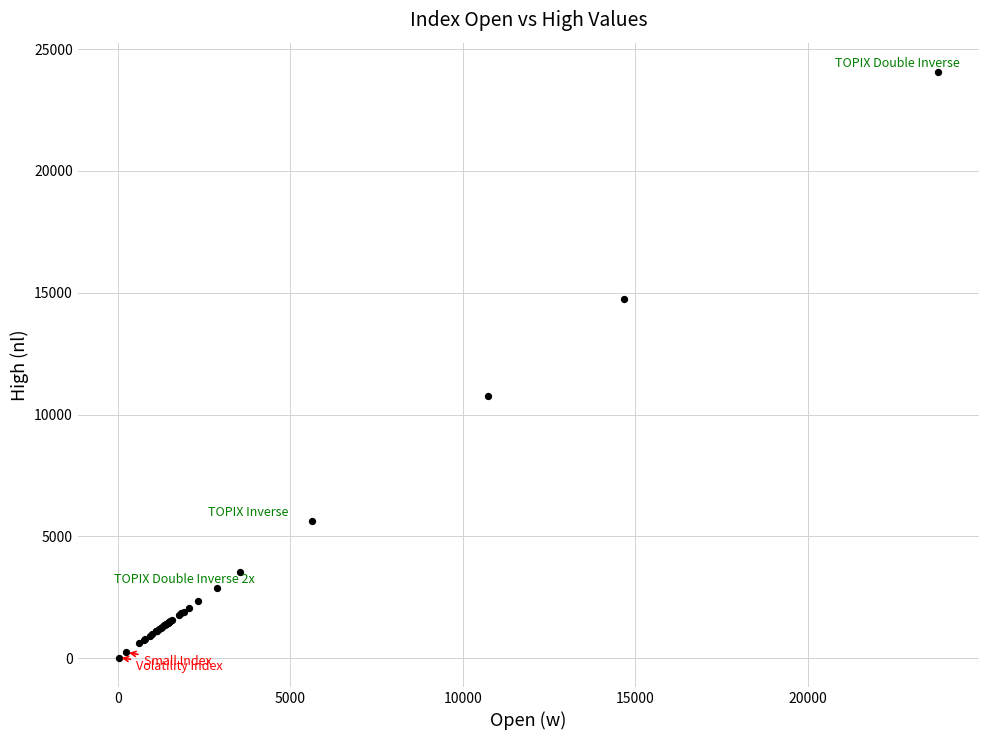

What Y value in the scatter plot is closest to 12041?

10773.7